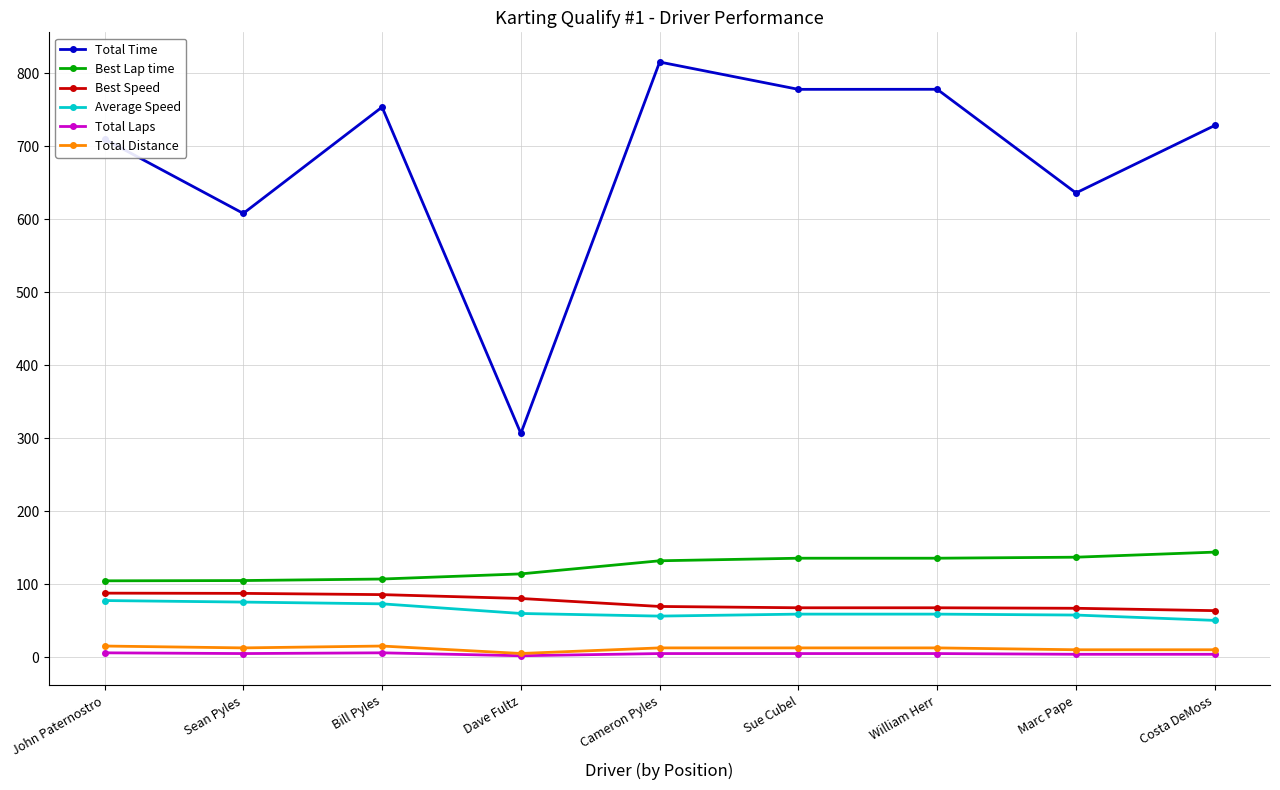

What are all the series names shown in the legend?

Total Time, Best Lap time, Best Speed, Average Speed, Total Laps, Total Distance